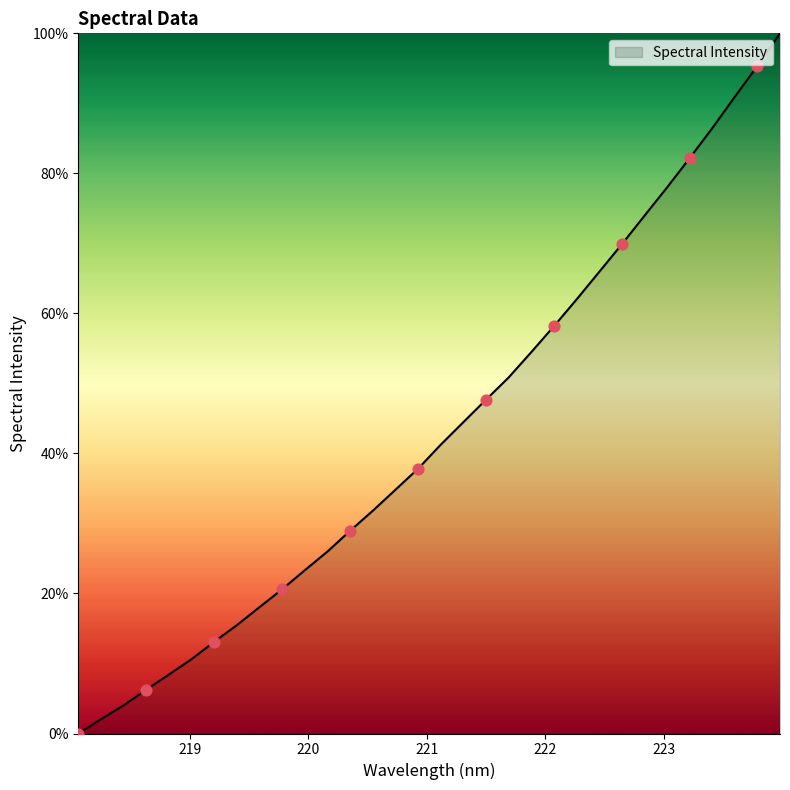

What is the maximum value shown in the chart?

100.0